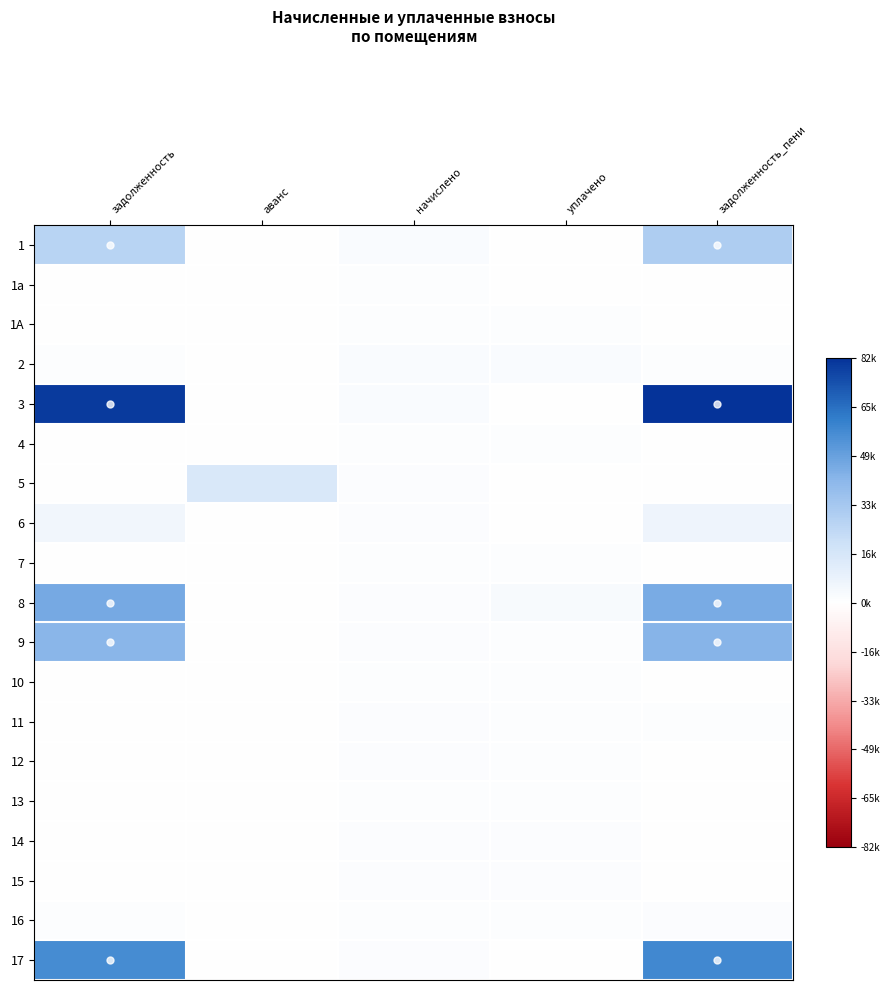

Reading left to right, transcribe all the data shown in this chart.

1: задолженность=0.3	аванс=0.0	начислено=0.0	уплачено=0.0	задолженность_пени=0.4
1а: задолженность=0.0	аванс=0.0	начислено=0.0	уплачено=0.0	задолженность_пени=0.0
1А: задолженность=0.0	аванс=0.0	начислено=0.0	уплачено=0.0	задолженность_пени=0.0
2: задолженность=0.0	аванс=0.0	начислено=0.0	уплачено=0.0	задолженность_пени=0.0
3: задолженность=1.0	аванс=0.0	начислено=0.0	уплачено=0.0	задолженность_пени=1.0
4: задолженность=0.0	аванс=0.0	начислено=0.0	уплачено=0.0	задолженность_пени=0.0
5: задолженность=0.0	аванс=0.2	начислено=0.0	уплачено=0.0	задолженность_пени=0.0
6: задолженность=0.1	аванс=0.0	начислено=0.0	уплачено=0.0	задолженность_пени=0.1
7: задолженность=0.0	аванс=0.0	начислено=0.0	уплачено=0.0	задолженность_пени=0.0
8: задолженность=0.6	аванс=0.0	начислено=0.0	уплачено=0.0	задолженность_пени=0.5
9: задолженность=0.5	аванс=0.0	начислено=0.0	уплачено=0.0	задолженность_пени=0.5
10: задолженность=0.0	аванс=0.0	начислено=0.0	уплачено=0.0	задолженность_пени=0.0
11: задолженность=0.0	аванс=0.0	начислено=0.0	уплачено=0.0	задолженность_пени=0.0
12: задолженность=0.0	аванс=0.0	начислено=0.0	уплачено=0.0	задолженность_пени=0.0
13: задолженность=0.0	аванс=0.0	начислено=0.0	уплачено=0.0	задолженность_пени=0.0
14: задолженность=0.0	аванс=0.0	начислено=0.0	уплачено=0.0	задолженность_пени=0.0
15: задолженность=0.0	аванс=0.0	начислено=0.0	уплачено=0.0	задолженность_пени=0.0
16: задолженность=0.0	аванс=0.0	начислено=0.0	уплачено=0.0	задолженность_пени=0.0
17: задолженность=0.7	аванс=0.0	начислено=0.0	уплачено=0.0	задолженность_пени=0.7